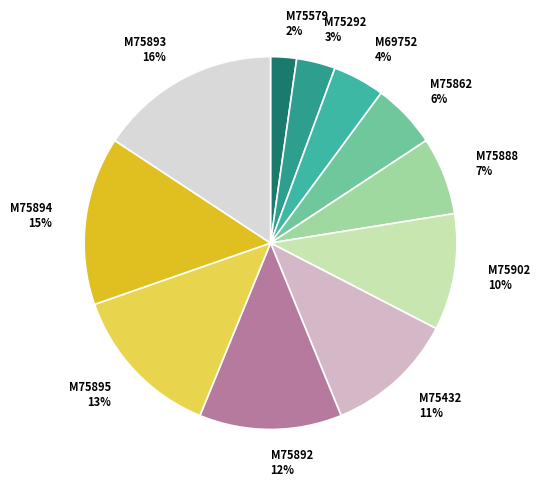

Combined, do M75895 and M75894 account for over 50%?

No